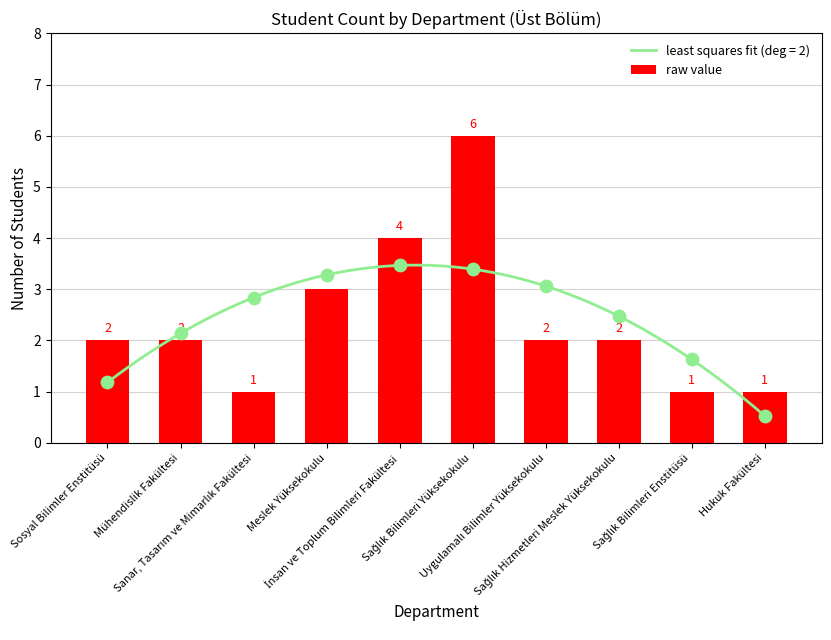

Which has a higher value, Uygulamalı Bilimler Yüksekokulu or Sağlık Bilimleri Enstitüsü?

Uygulamalı Bilimler Yüksekokulu